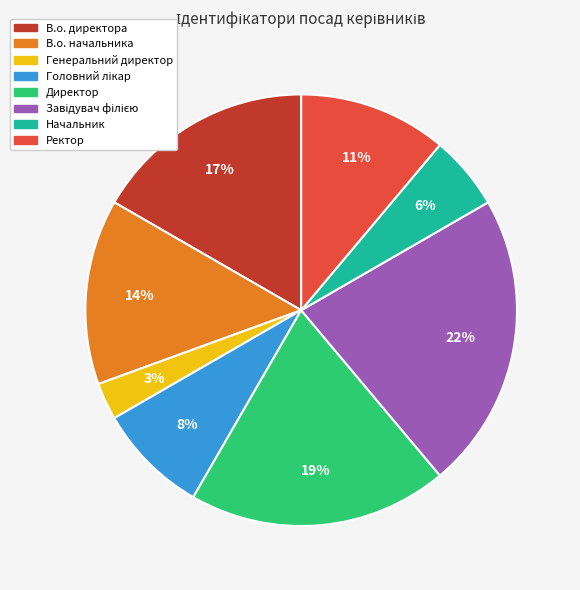

To the nearest percent, what is the difference between the largest and smallest slice percentages?

19%